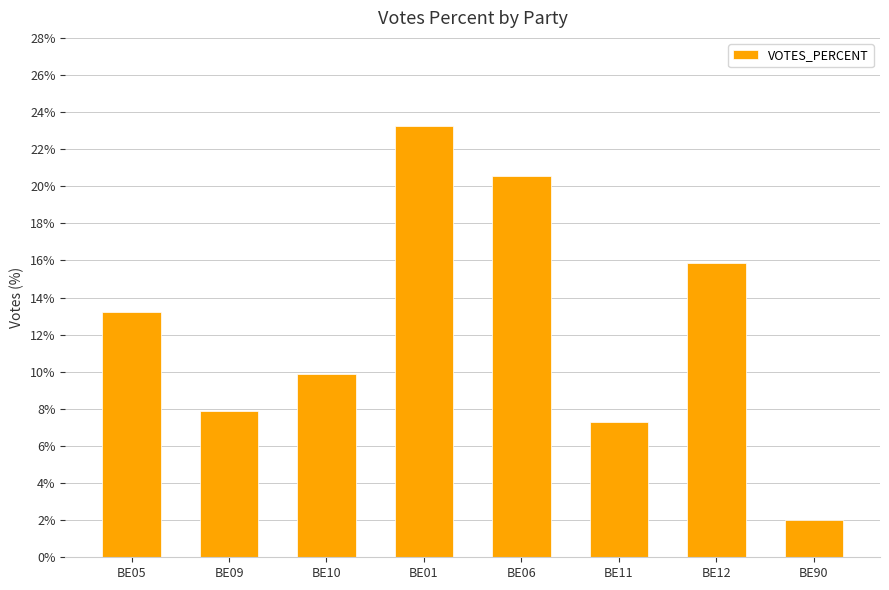

How many bars are there in total?

8